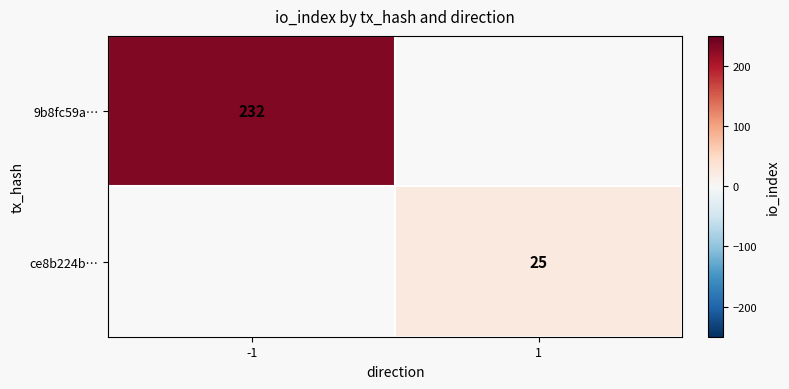

Is it true that ce8b224b… equals 40 at 1?

False